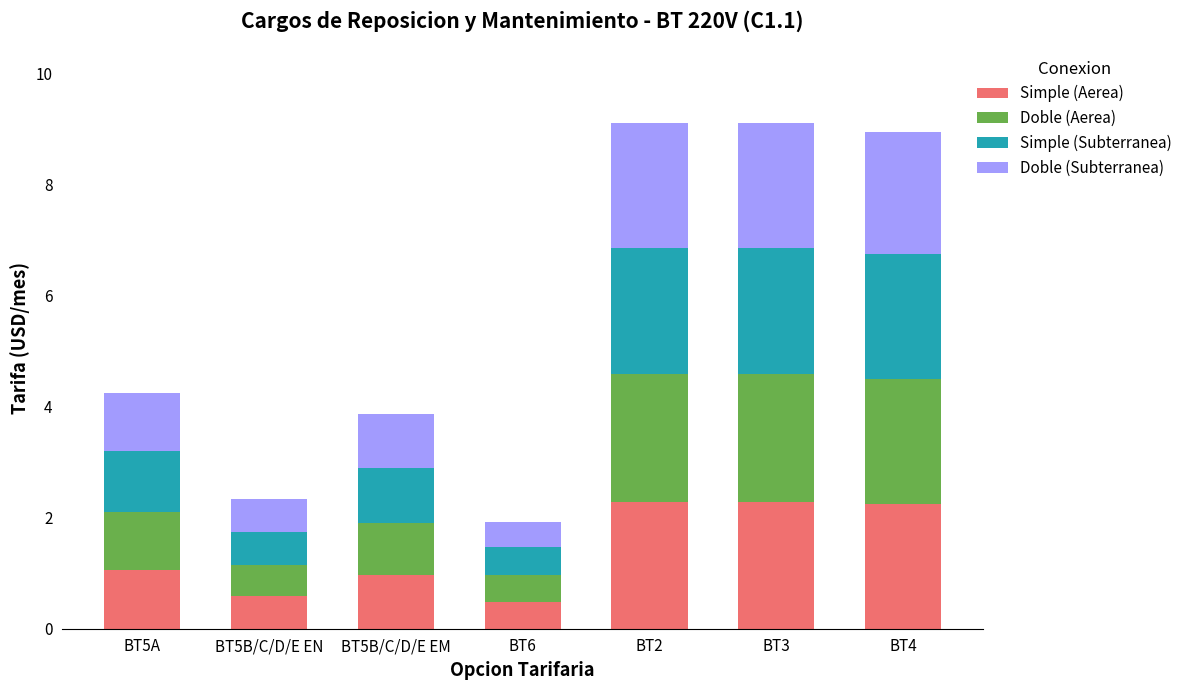

The value of Simple (Aerea) at BT5A is 1.5. True or false?

False